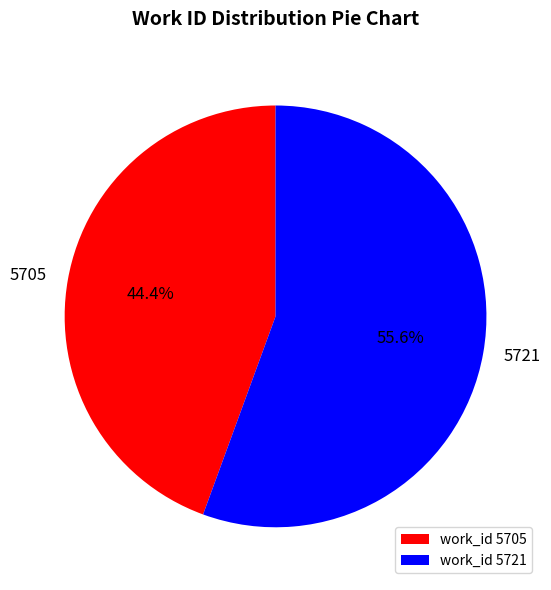

Between 5721 and 5705, which is larger?

5721